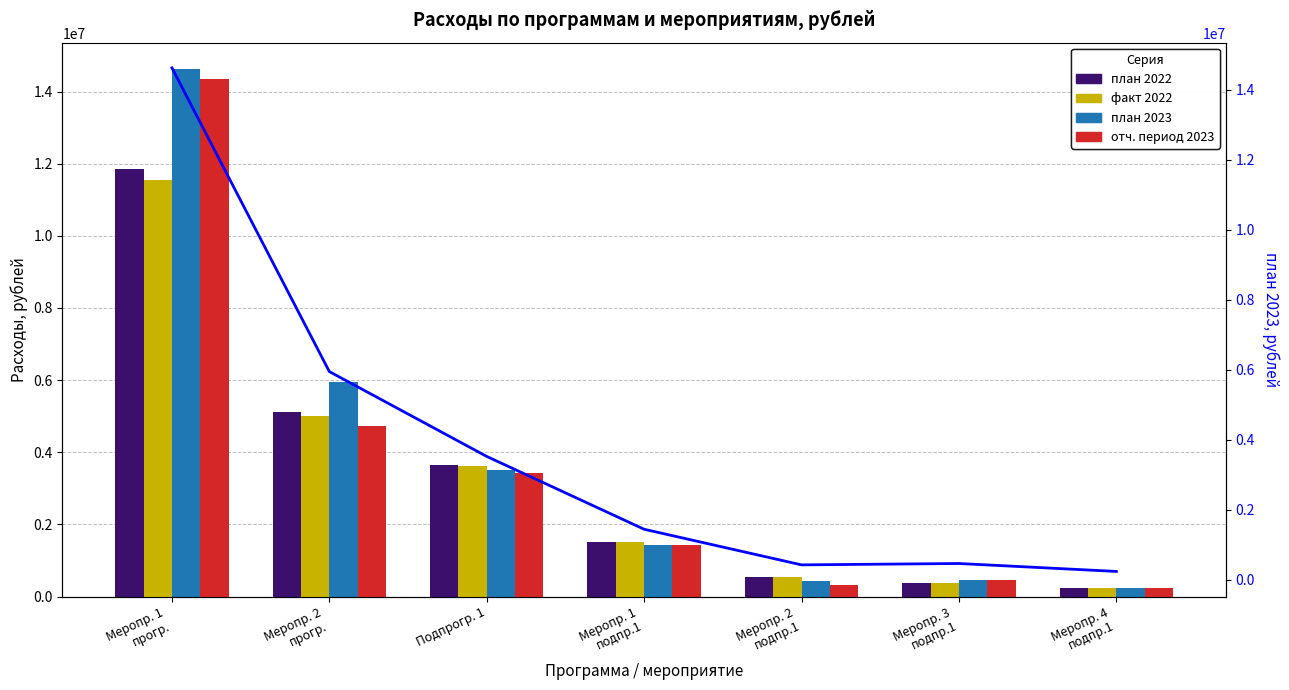

Which series has the widest spread of values?

план 2023